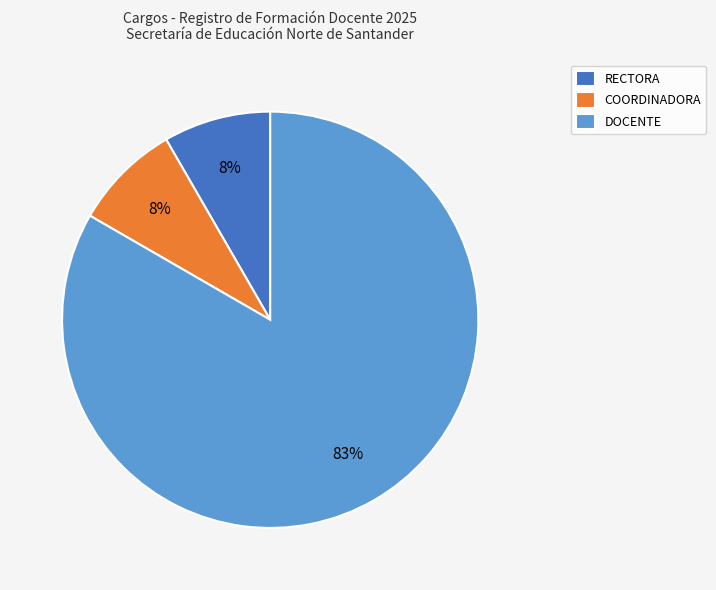

Which slice is the largest?

DOCENTE